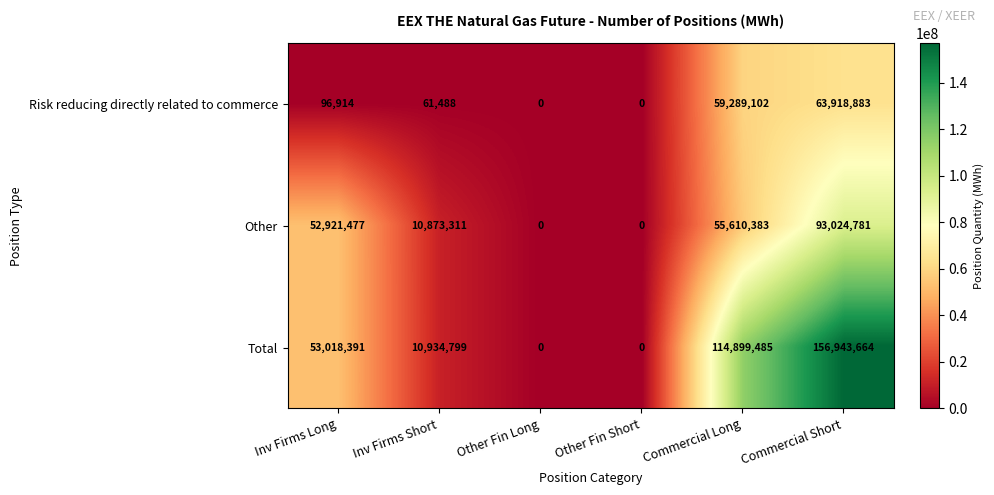

At how many categories does at least one series exceed 25656389?

3